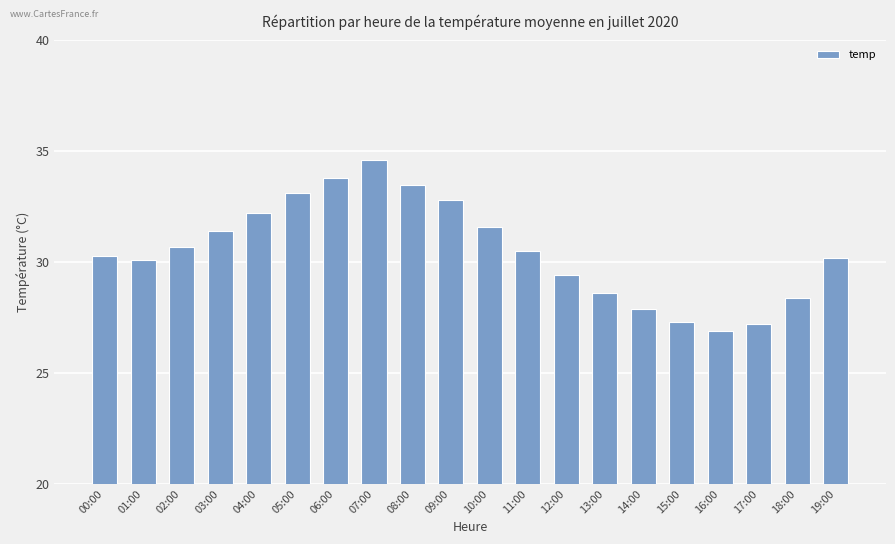

Is it true that the value at 19:00 is 30.2?

True